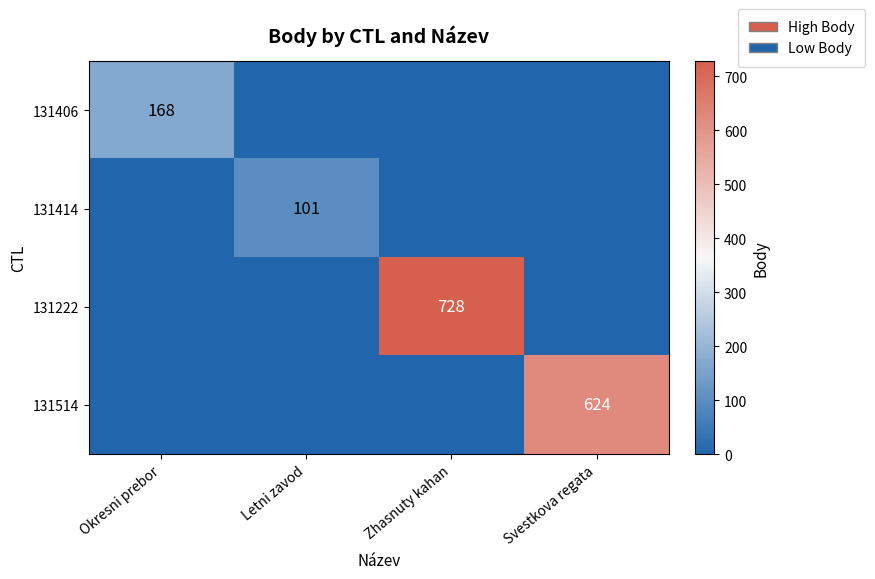

Is it true that 131414 equals 165 at Letni zavod?

False